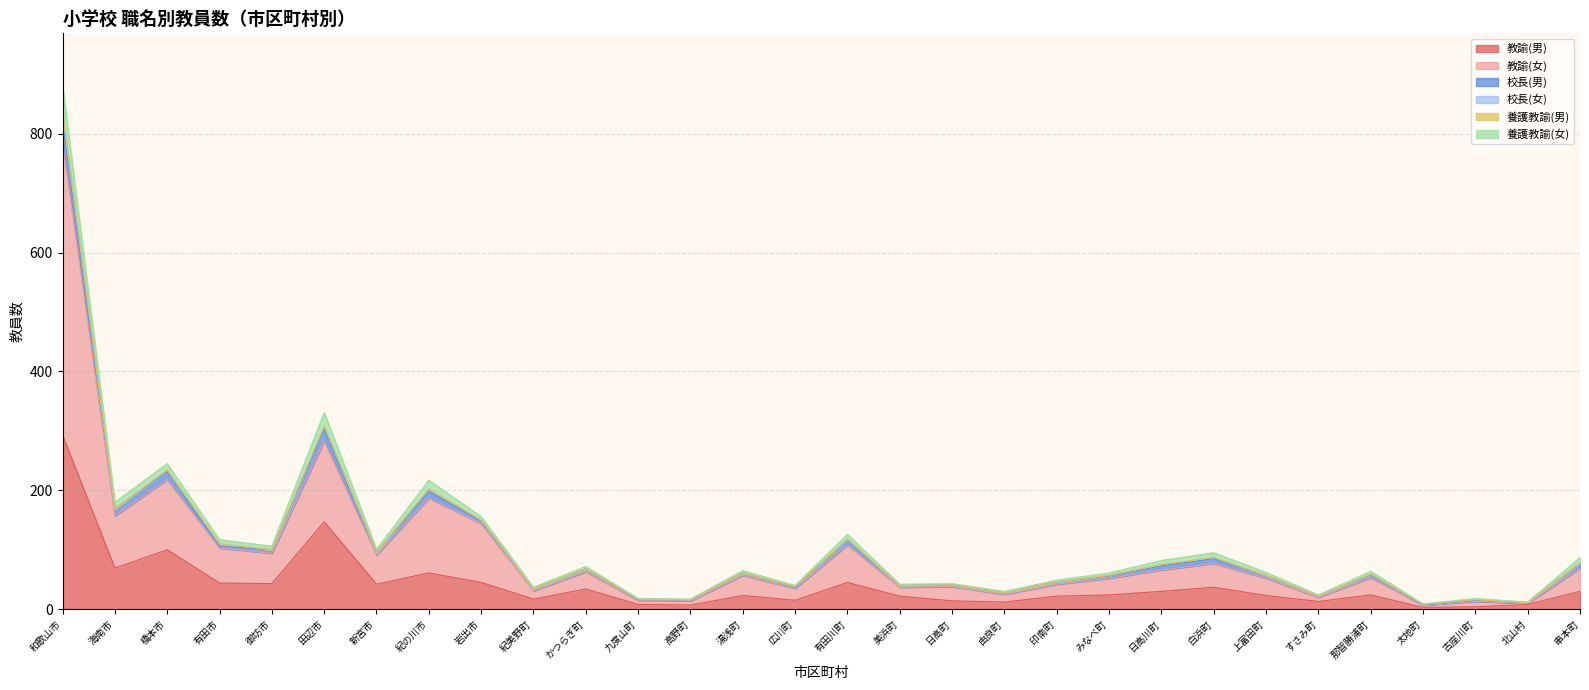

How many times do 養護教諭(女) and 校長(男) cross each other?

4